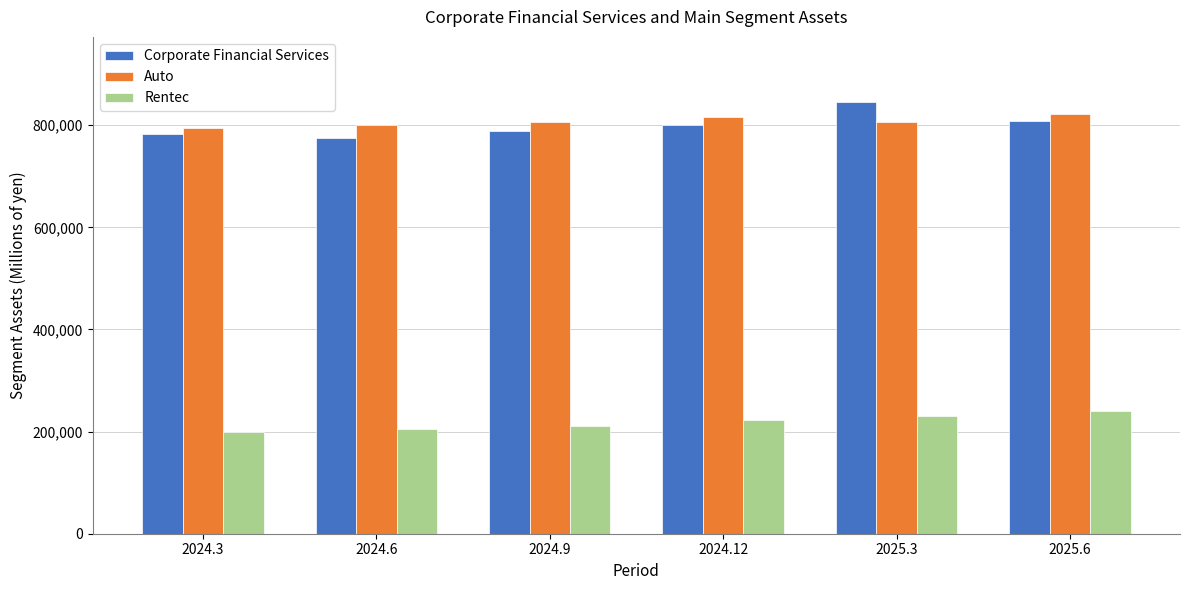

What is the sum of the Corporate Financial Services values at 2025.3 and 2025.6?

1655020